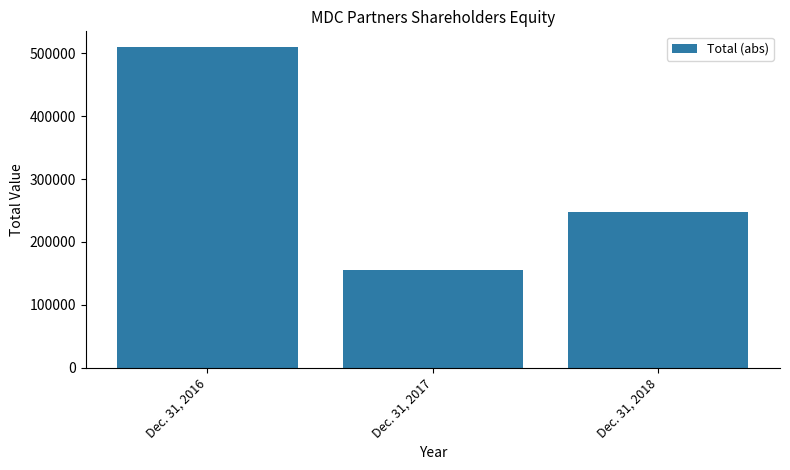

Between Dec. 31, 2016 and Dec. 31, 2017, which is larger?

Dec. 31, 2016